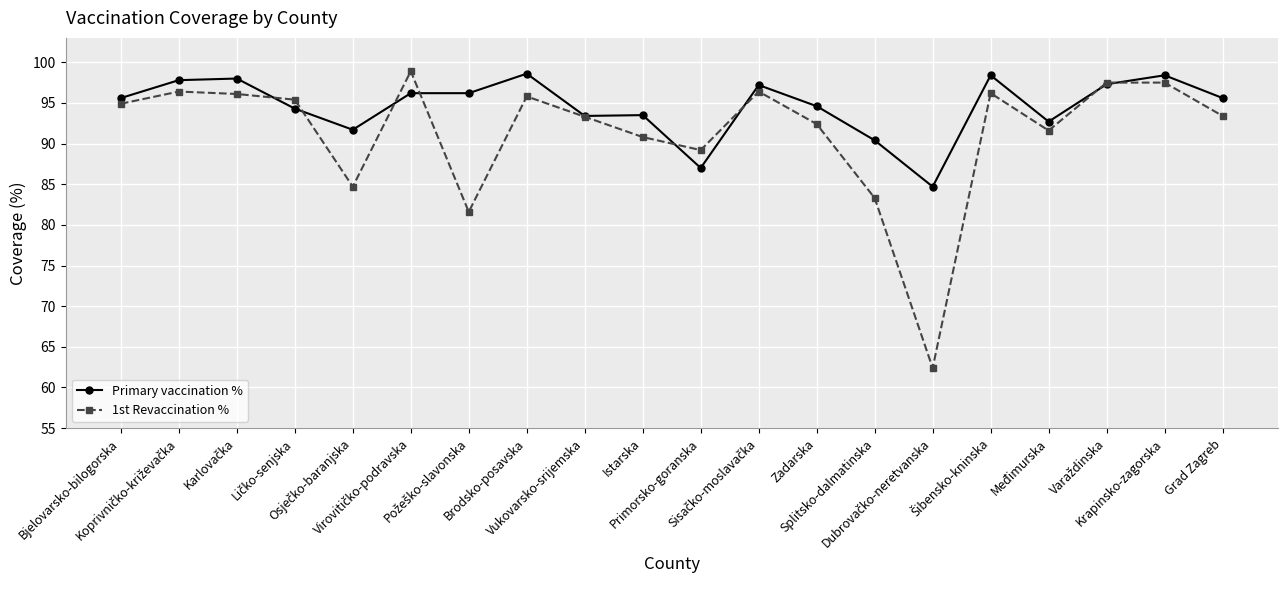

Rank the series by their average value, from highest to lowest.

Primary vaccination %, 1st Revaccination %